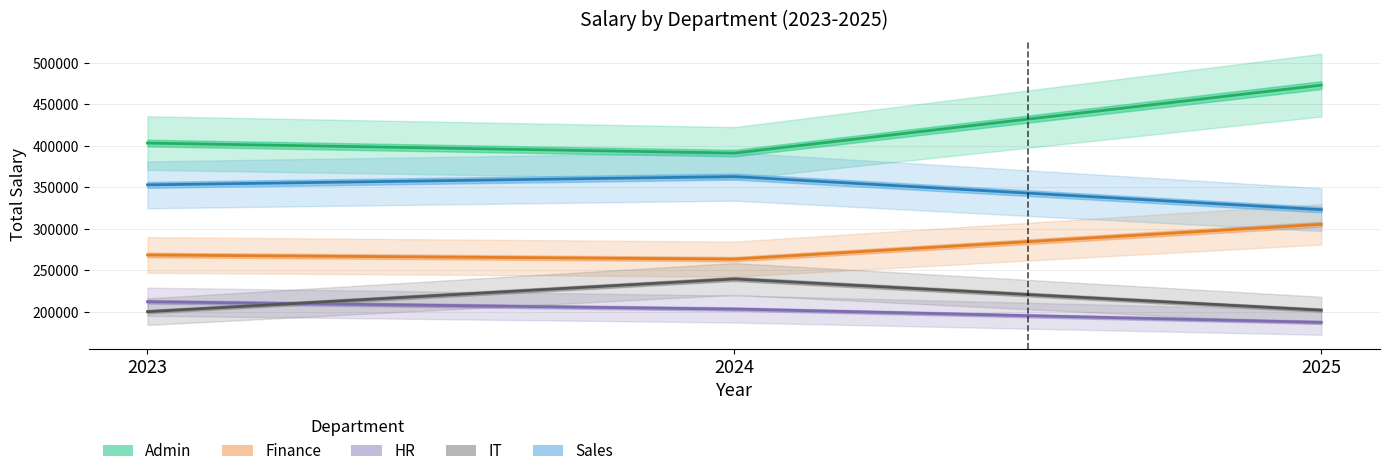

Reading left to right, extract all data points from this chart.

Admin: 403326	391225	473104
Finance: 268440	263459	305422
HR: 212102	203303	187212
IT: 200128	239538	201937
Sales: 352932	362944	323056